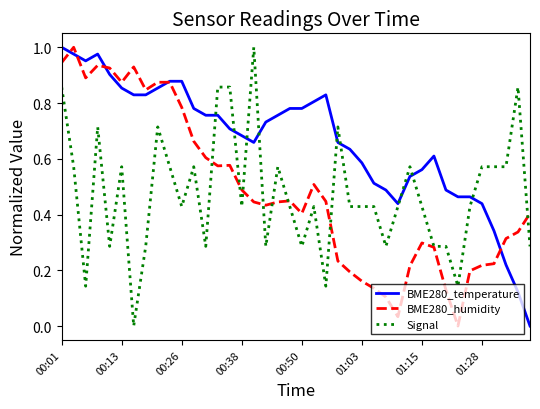

Which series has the largest total across all categories?

BME280_temperature